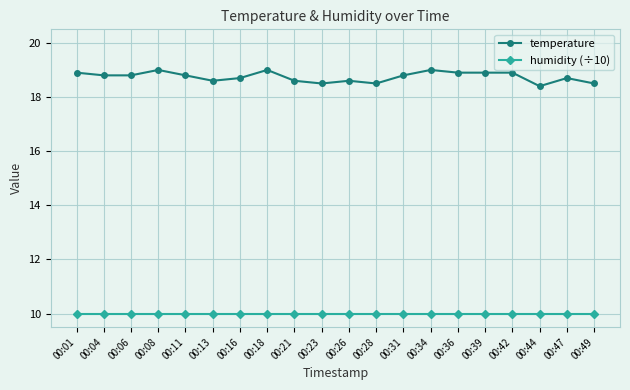

Count the number of data series in this chart.

2